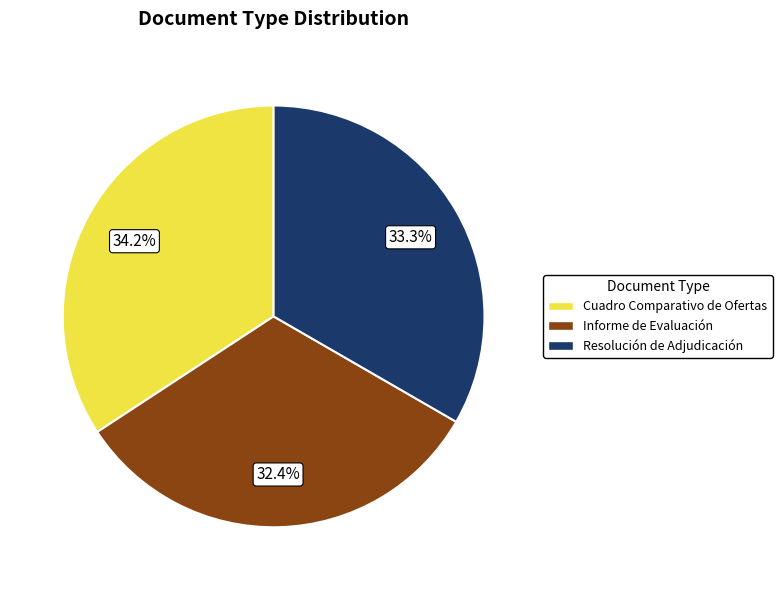

What percentage do Cuadro Comparativo de Ofertas and Informe de Evaluación together represent?

66.7%